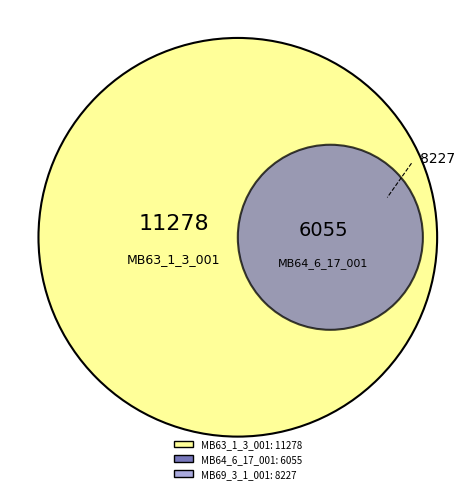

What is the change in value from MB64_6_17_001 to MB69_3_1_001?

+2172